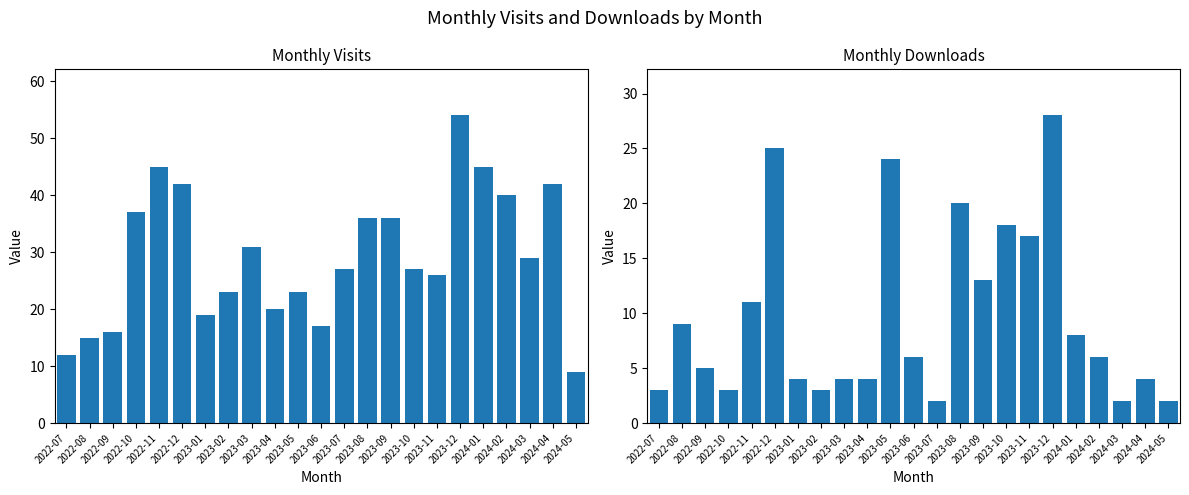

How many data points does each series have?

23